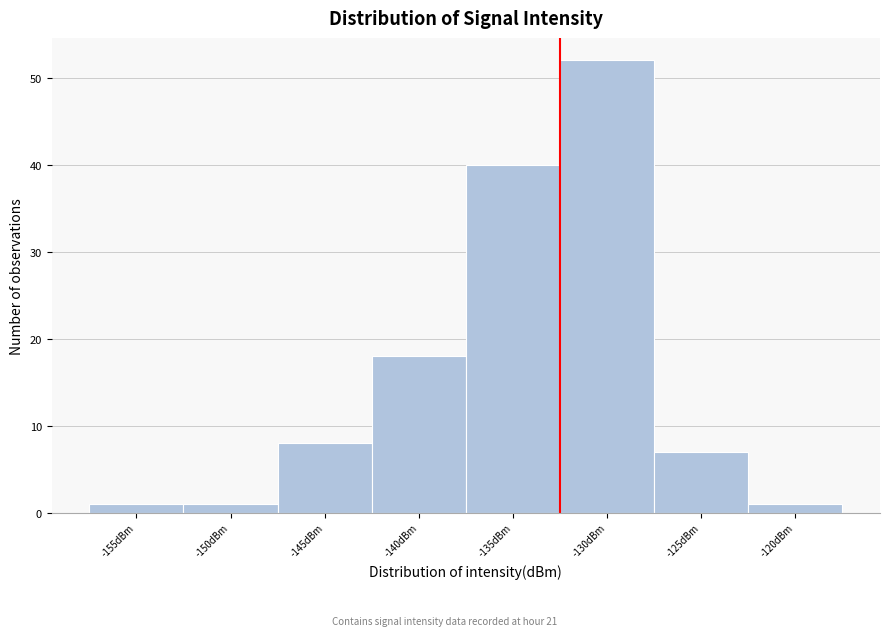

Reading right to left, list all the values displayed in this chart.

1	7	52	40	18	8	1	1